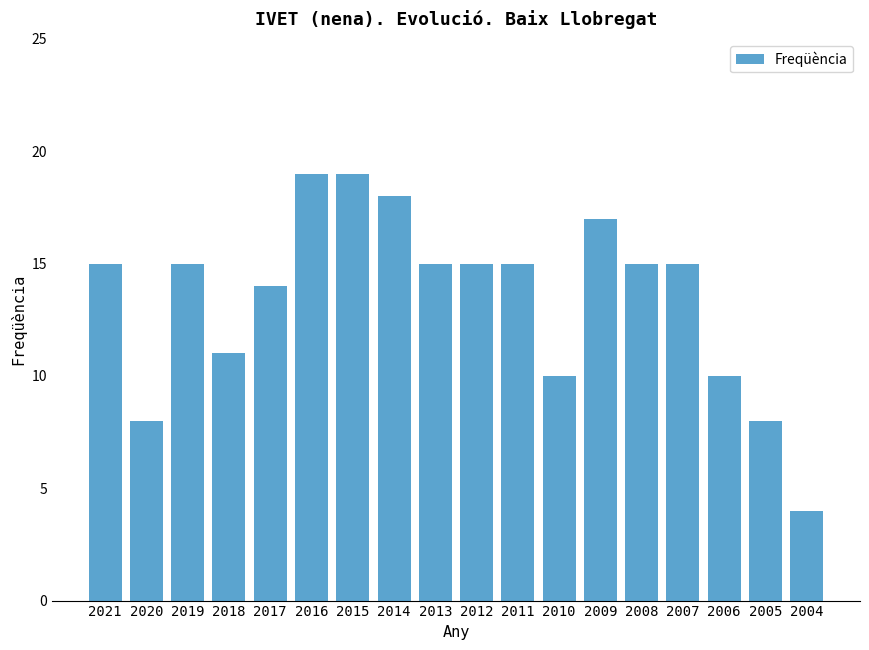

What is the difference between the maximum and minimum values?

15